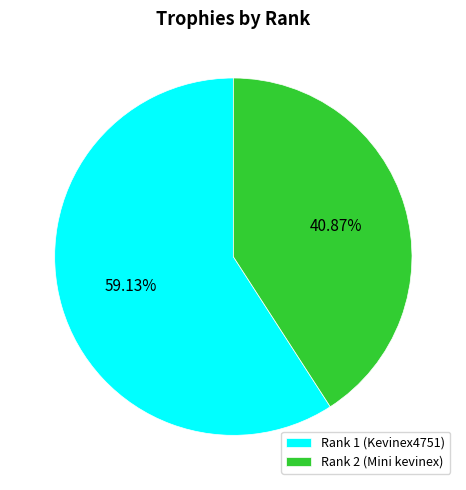

To the nearest percent, what is the difference between the largest and smallest slice percentages?

18%